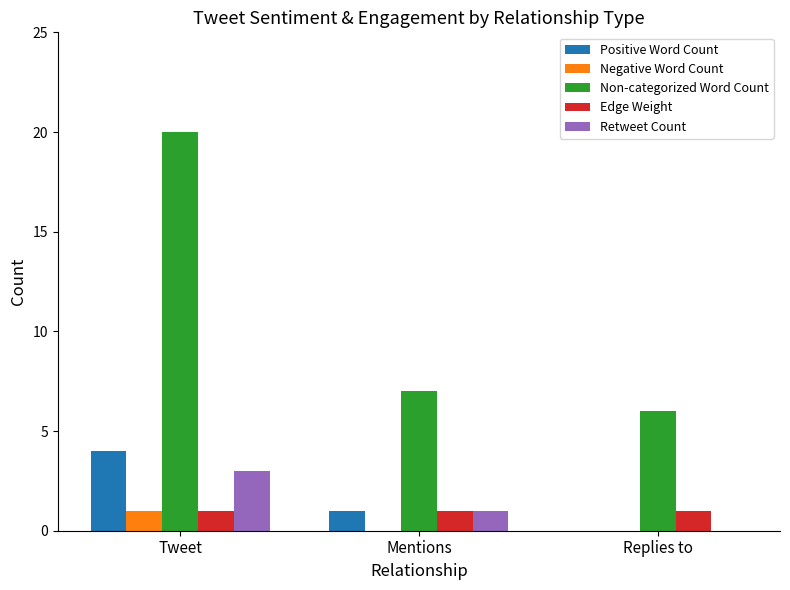

Reading left to right, transcribe all the data shown in this chart.

Positive Word Count: Tweet=4	Mentions=1	Replies to=0
Negative Word Count: Tweet=1	Mentions=0	Replies to=0
Non-categorized Word Count: Tweet=20	Mentions=7	Replies to=6
Edge Weight: Tweet=1	Mentions=1	Replies to=1
Retweet Count: Tweet=3	Mentions=1	Replies to=0